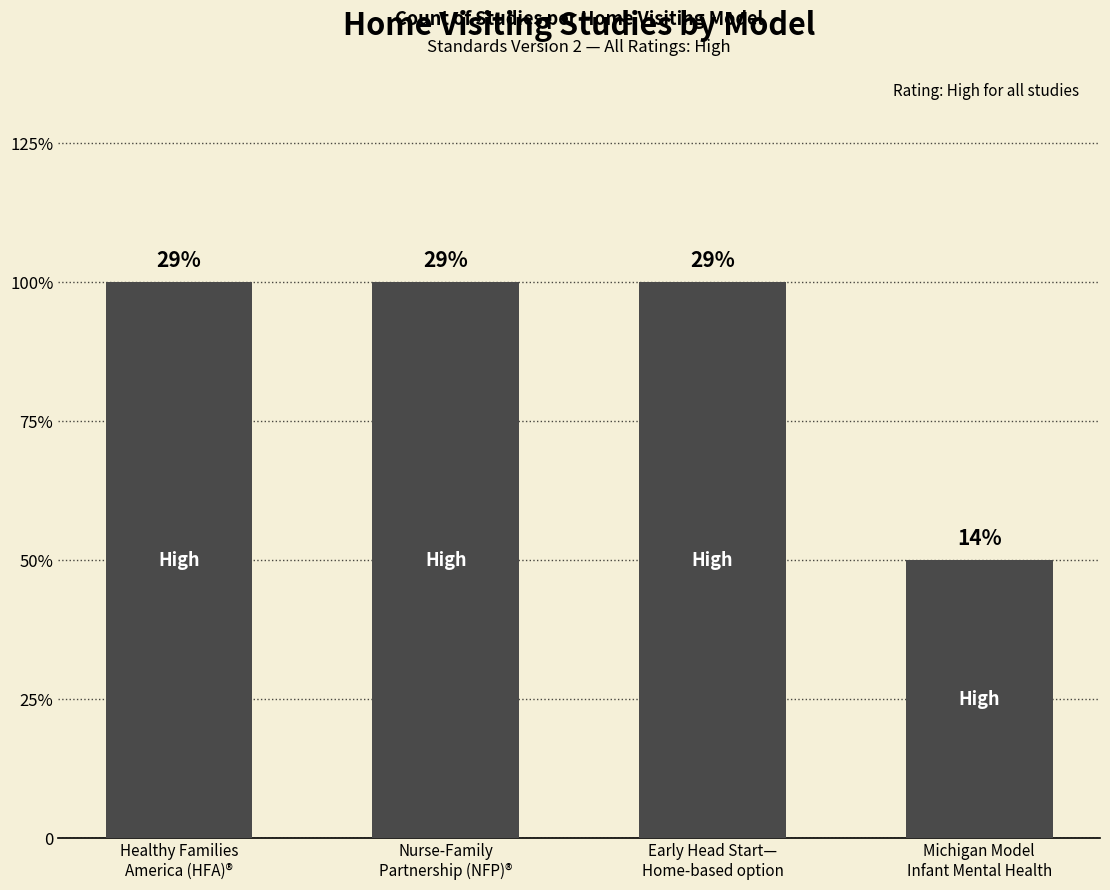

Does the chart contain any negative values?

No